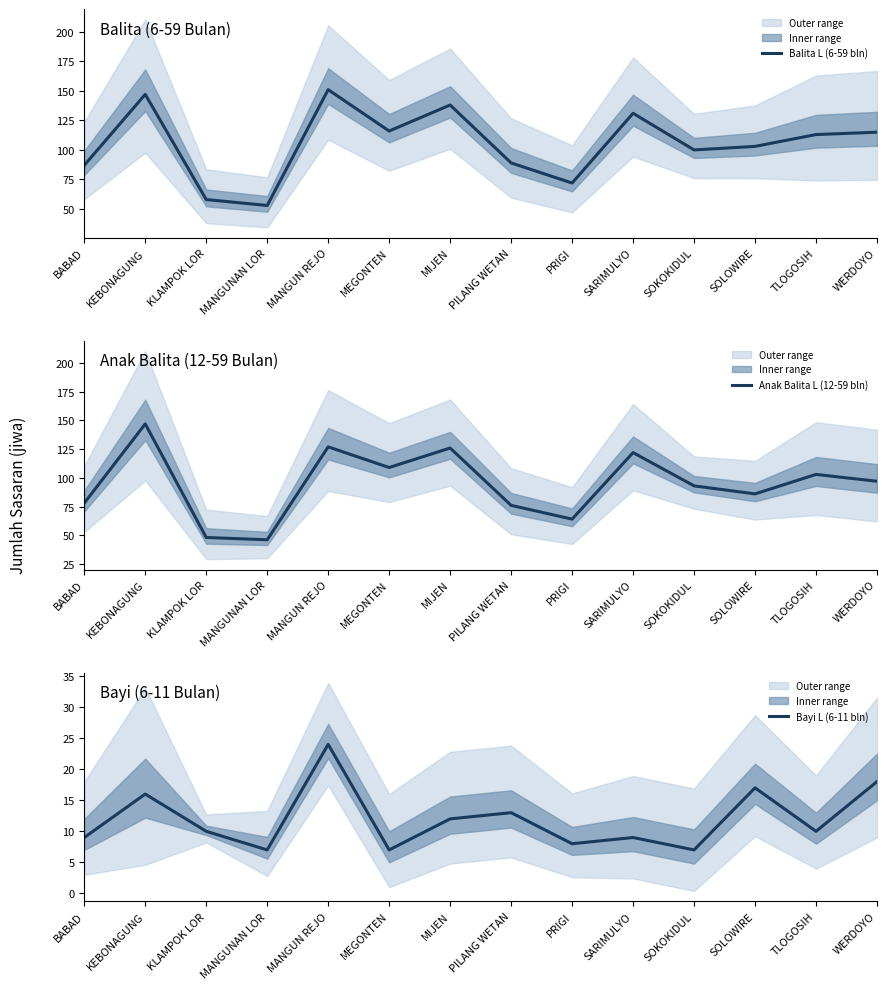

The value of Anak Balita L (12-59 bln) at SARIMULYO is 74. True or false?

False